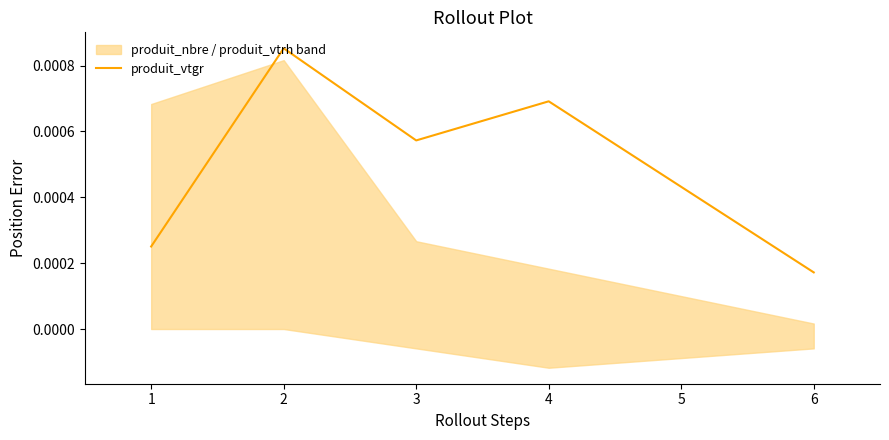

At which label is produit_vtgr closest to 0?

6